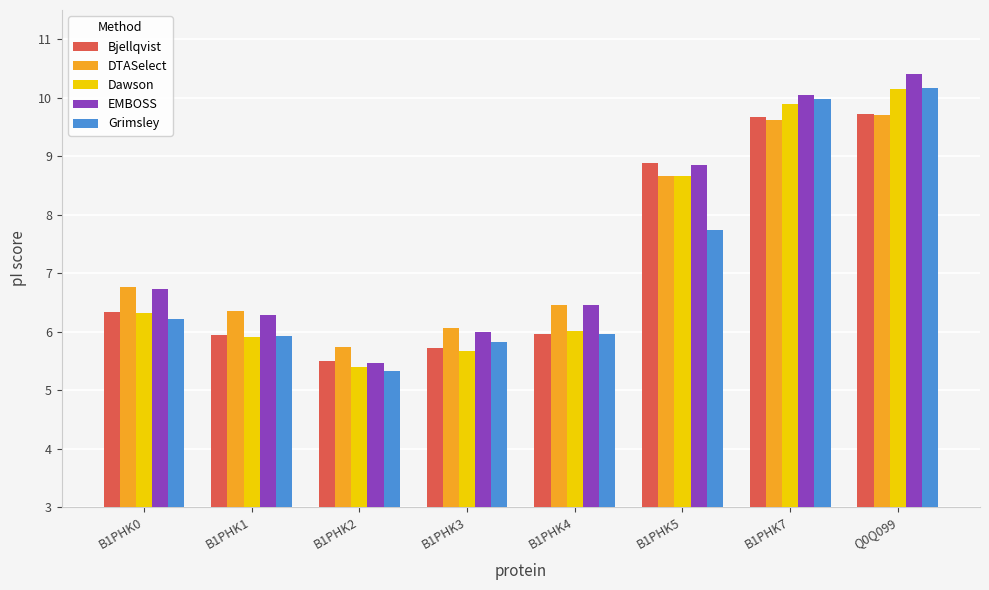

The Grimsley series shows 7.7 at B1PHK5. True or false?

True